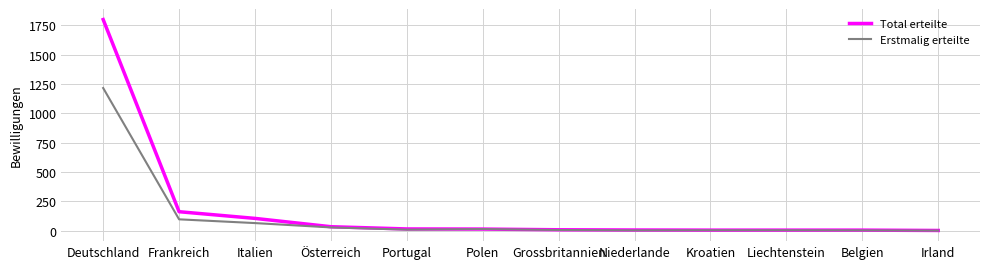

Which series has the largest total across all categories?

Total erteilte